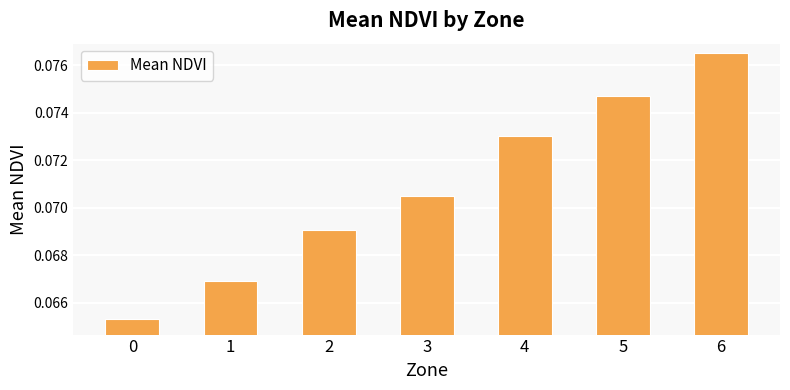

Does the chart contain any negative values?

No